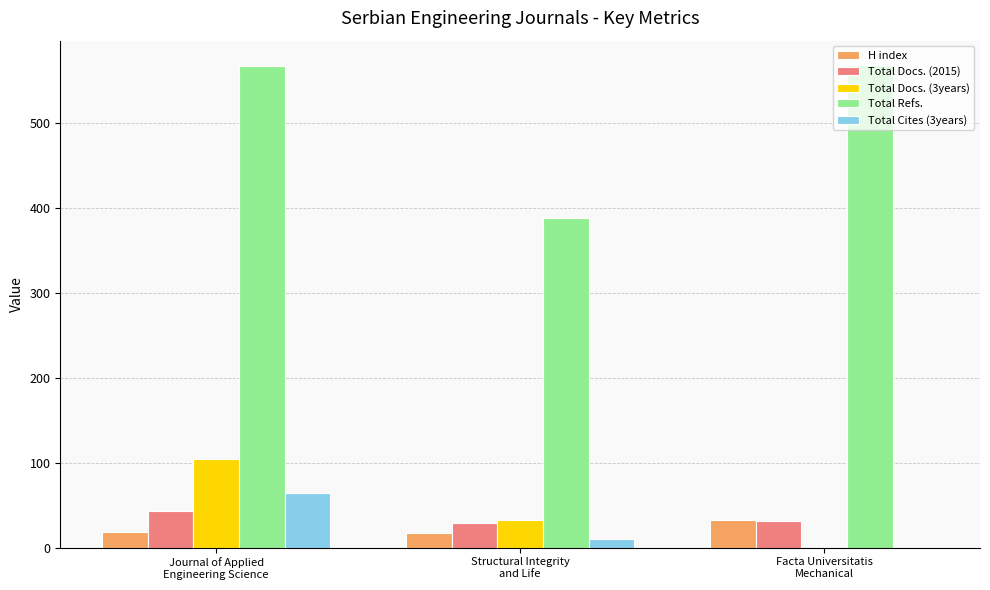

What are all the series names shown in the legend?

H index, Total Docs. (2015), Total Docs. (3years), Total Refs., Total Cites (3years)